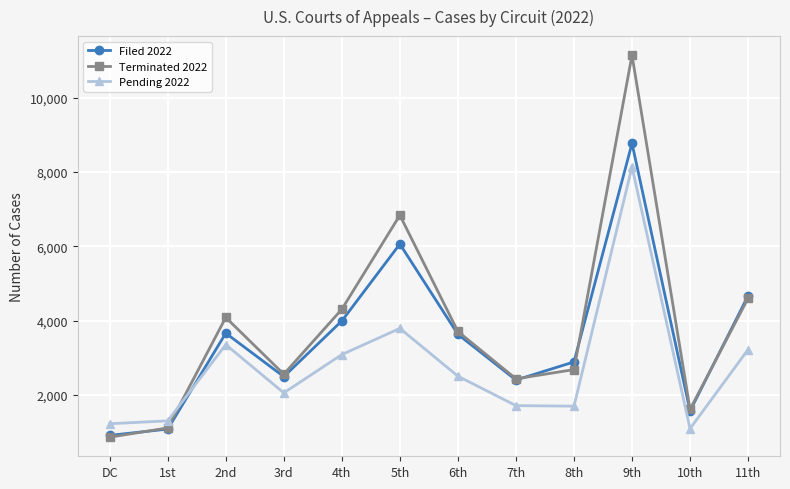

Which category has the highest value in the Filed 2022 series?

9th